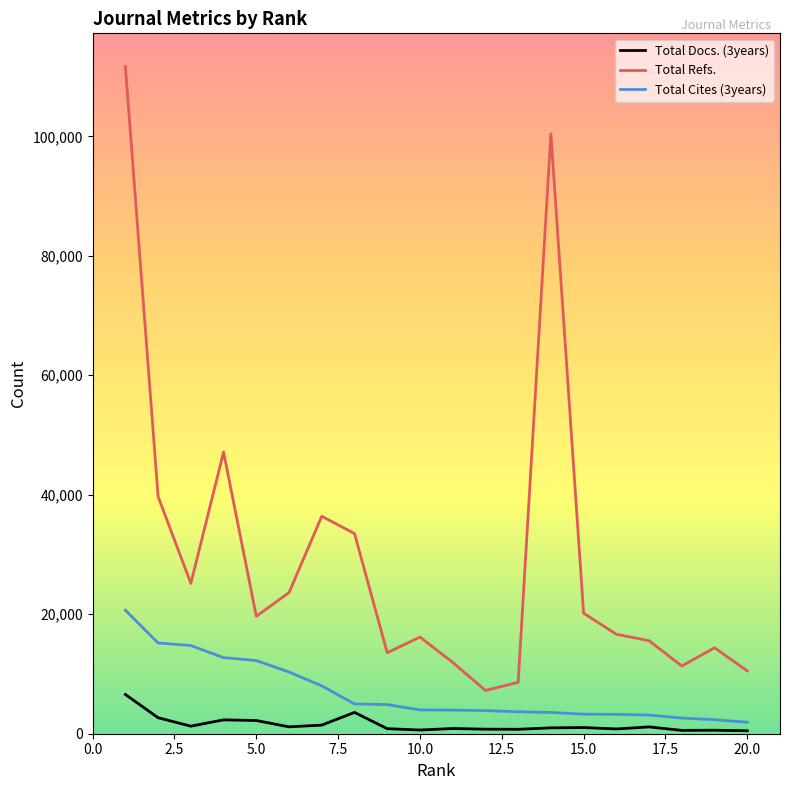

True or false: Total Refs. and Total Cites (3years) intersect in this chart.

False